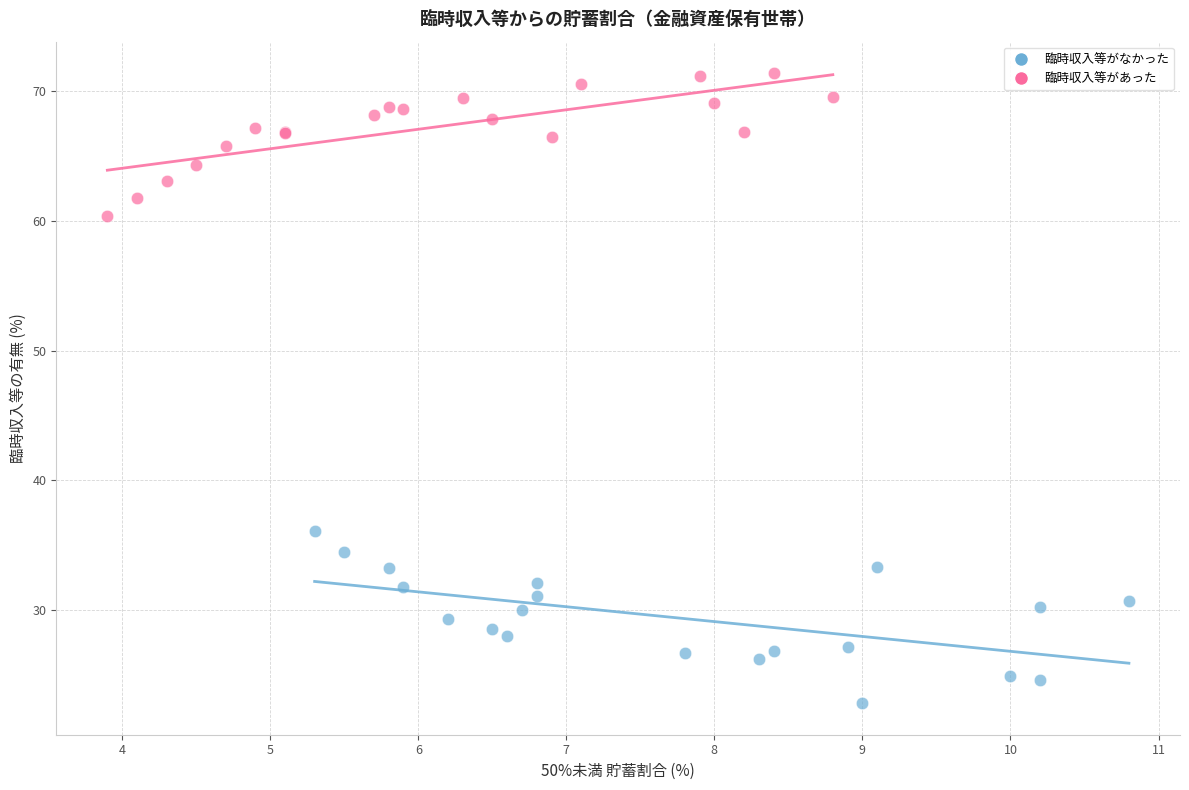

Which series has the widest spread of Y values?

臨時収入等がなかった